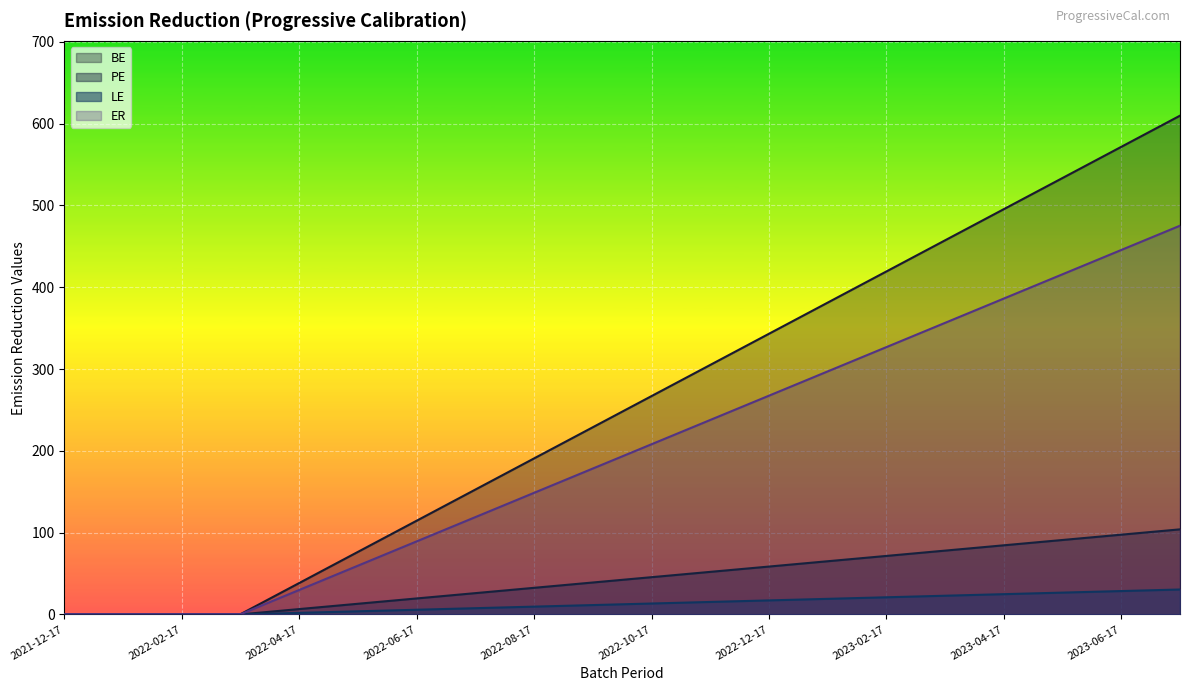

True or false: LE and ER intersect in this chart.

False